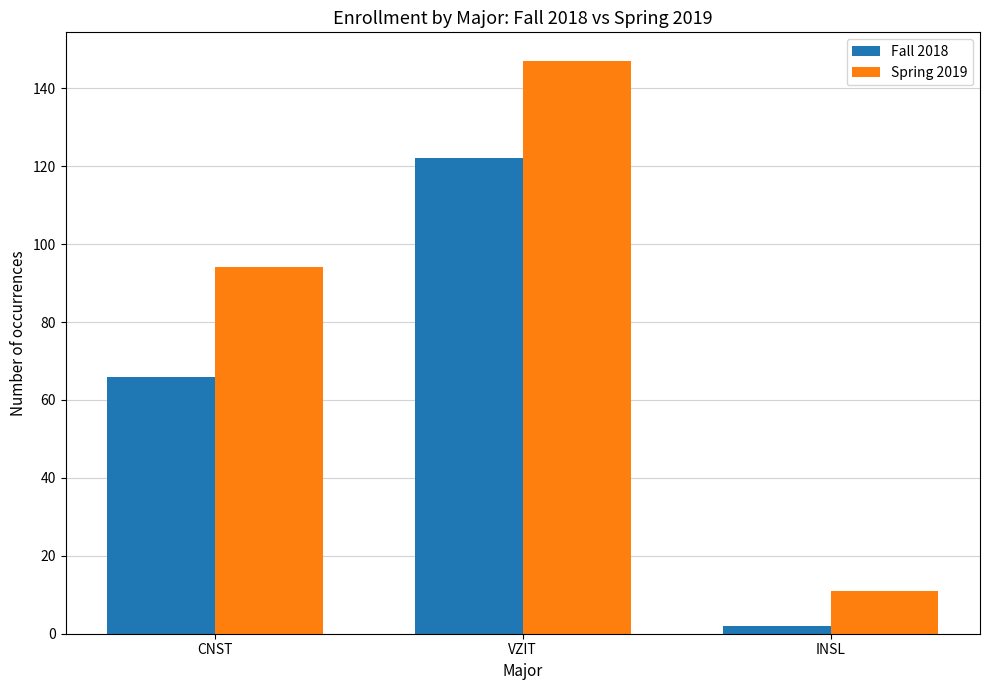

Count the number of categories in the chart.

3